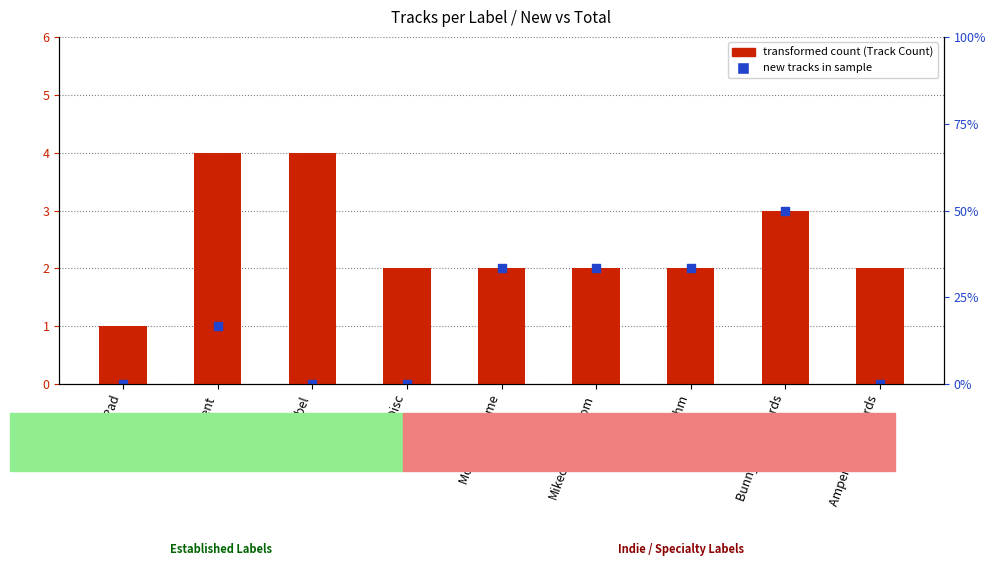

What is the total value across all series at Ampersand Records?

2